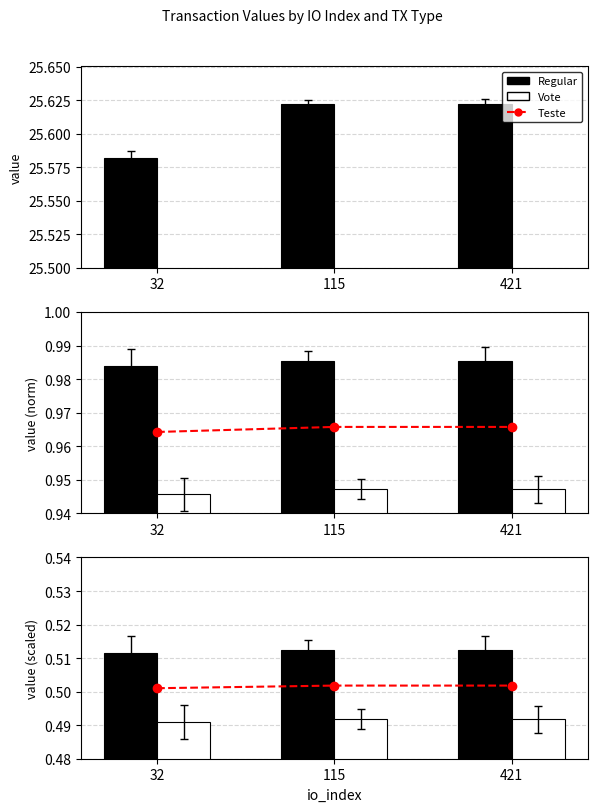

What is the smallest value displayed?

0.5